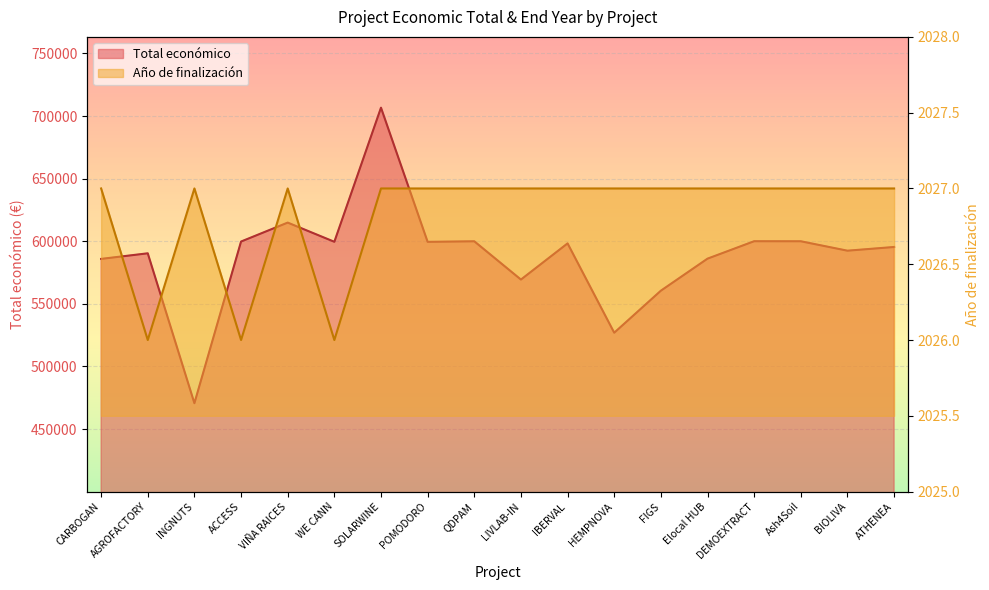

What are all the series names shown in the legend?

Total económico, Año de finalización